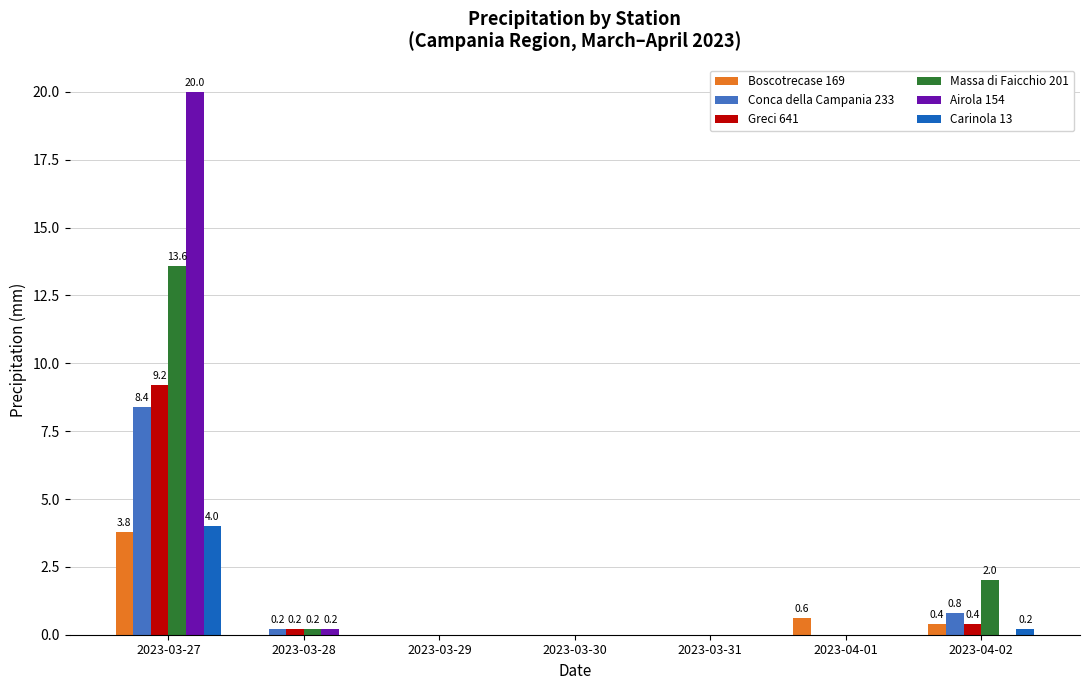

Where is Conca della Campania 233 nearest to the value 4?

2023-04-02